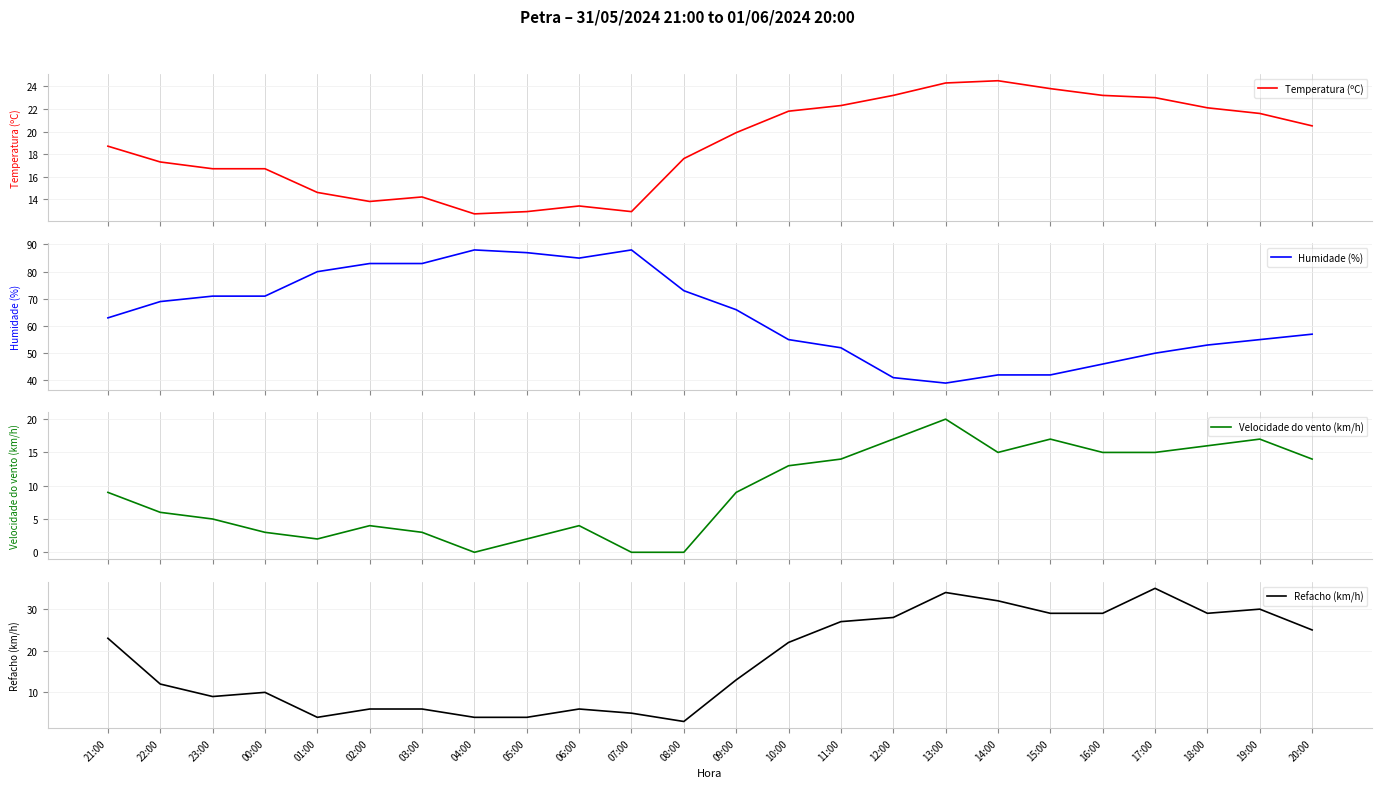

Rank the categories by Humidade (%) value from lowest to highest.

13:00, 12:00, 14:00, 15:00, 16:00, 17:00, 11:00, 18:00, 10:00, 19:00, 20:00, 21:00, 09:00, 22:00, 23:00, 00:00, 08:00, 01:00, 02:00, 03:00, 06:00, 05:00, 04:00, 07:00